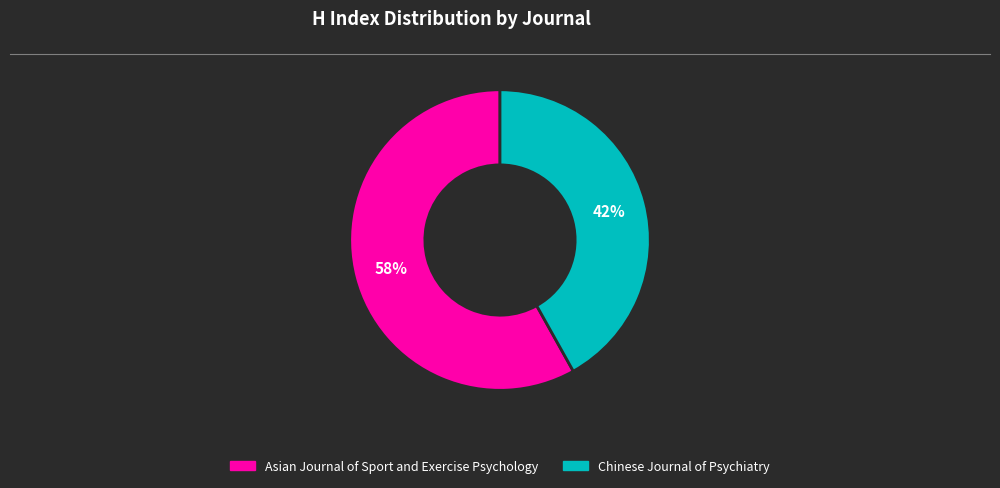

Is the sum of Chinese Journal of Psychiatry and Asian Journal of Sport and Exercise Psychology greater than half?

Yes